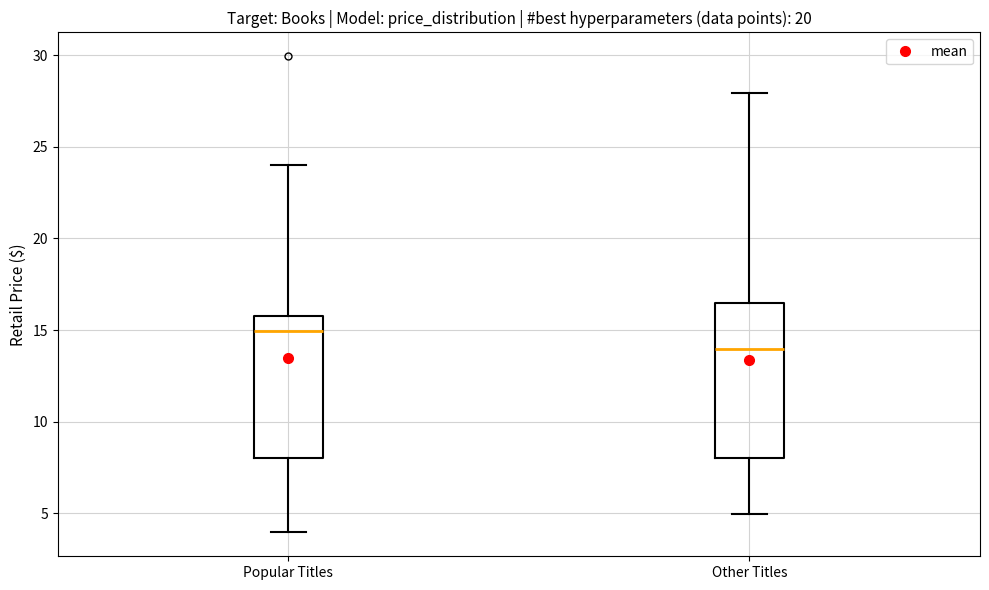

Comparing the boxes themselves (not the whiskers), which one is the tallest?

Other Titles